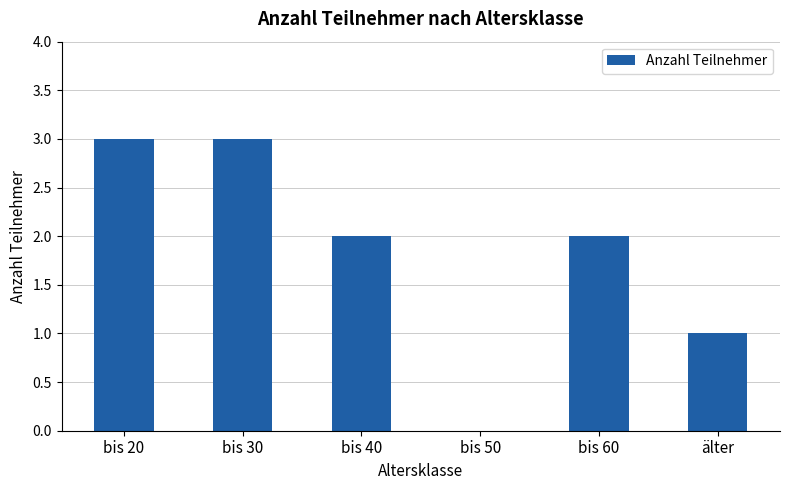

Does the chart contain stacked bars?

No